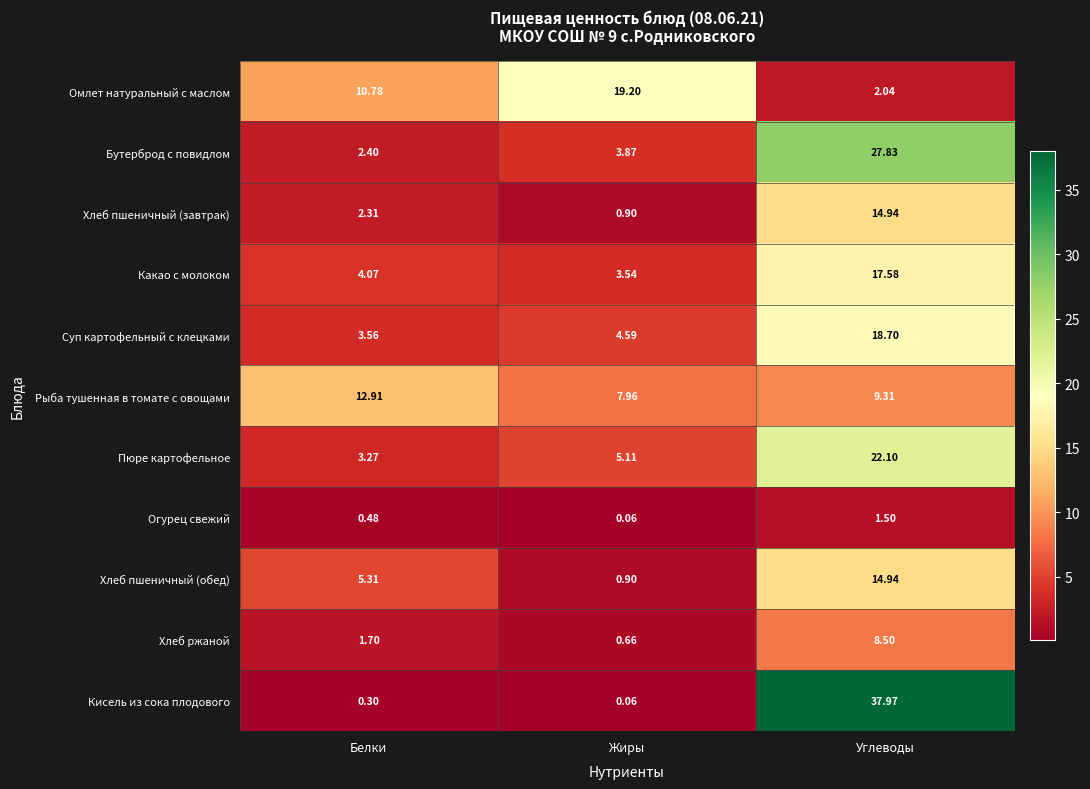

How many series are shown in this chart?

11